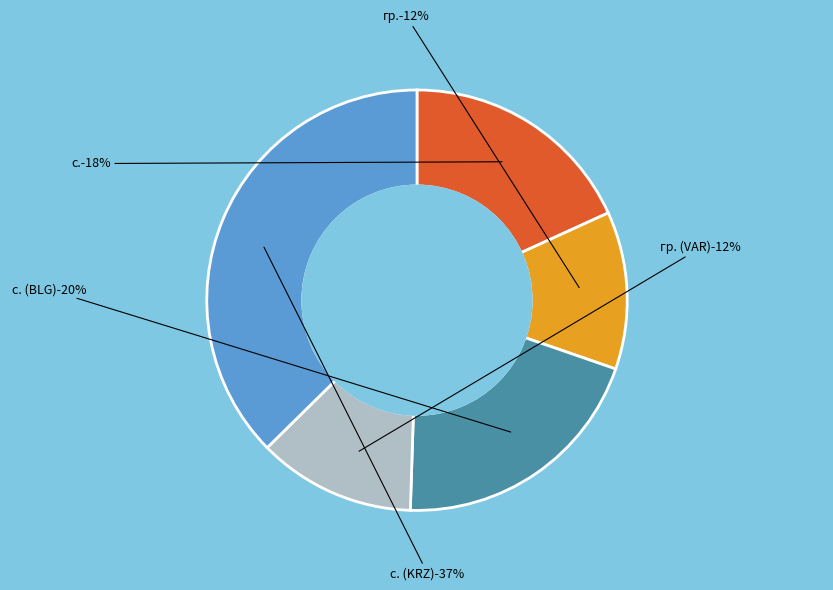

How many segments does this pie chart have?

5